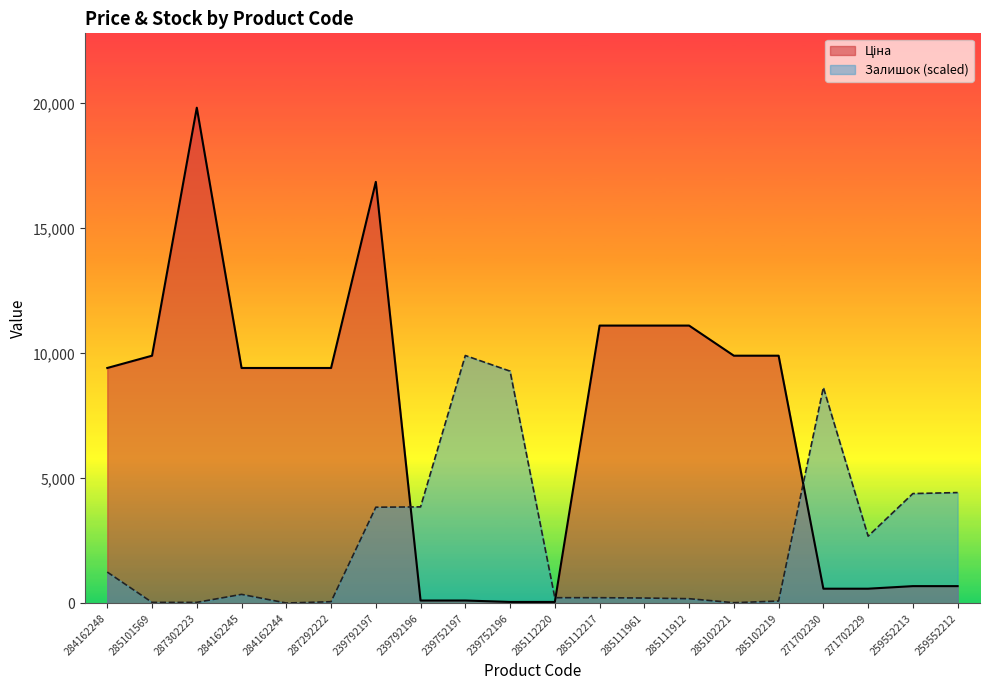

Between which two adjacent categories do Ціна and Залишок first intersect?

239792197 and 239792196